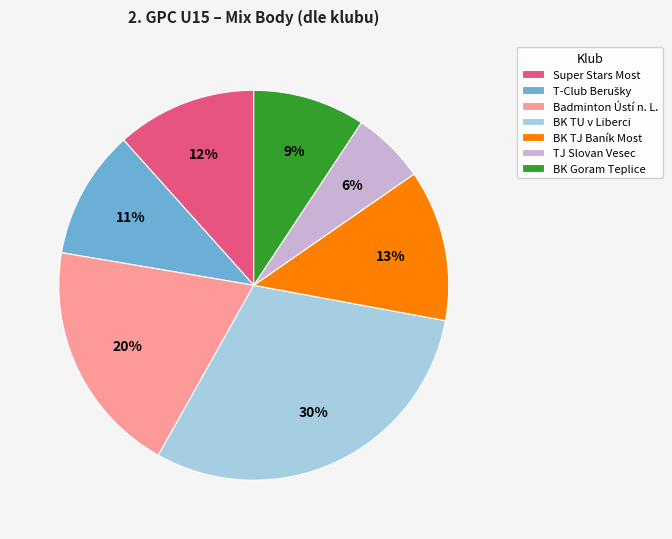

What percentage is the BK TJ Baník Most slice, to the nearest percent?

13%